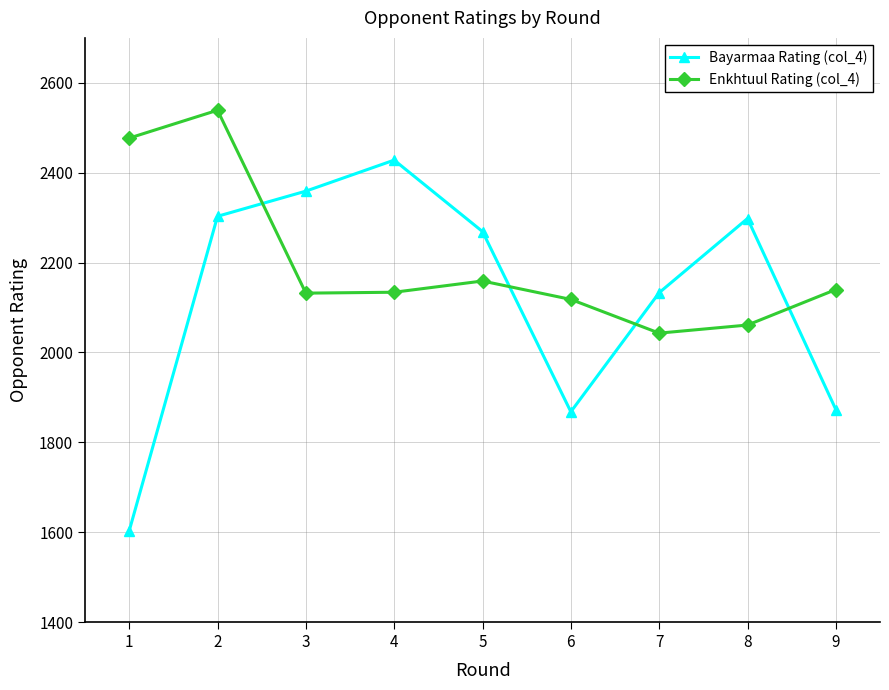

True or false: Bayarmaa Rating (col_4) and Enkhtuul Rating (col_4) intersect in this chart.

True